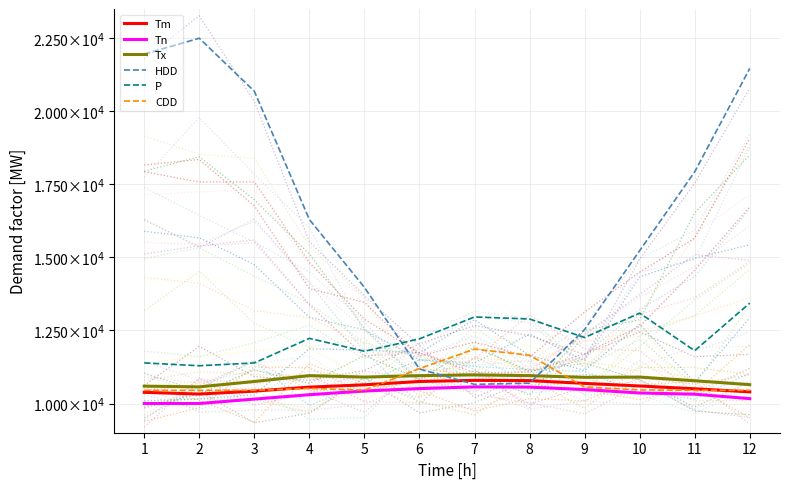

The HDD series shows 20686.1 at 3. True or false?

True